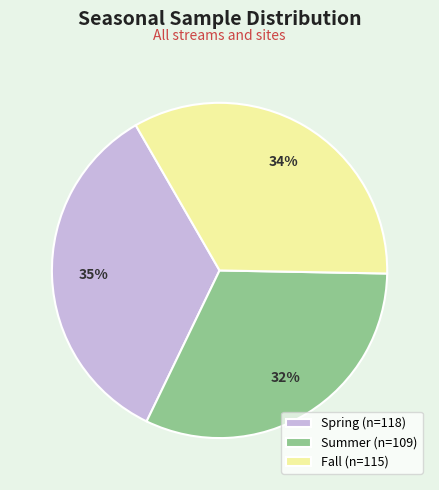

To the nearest percent, what portion does Spring represent?

35%